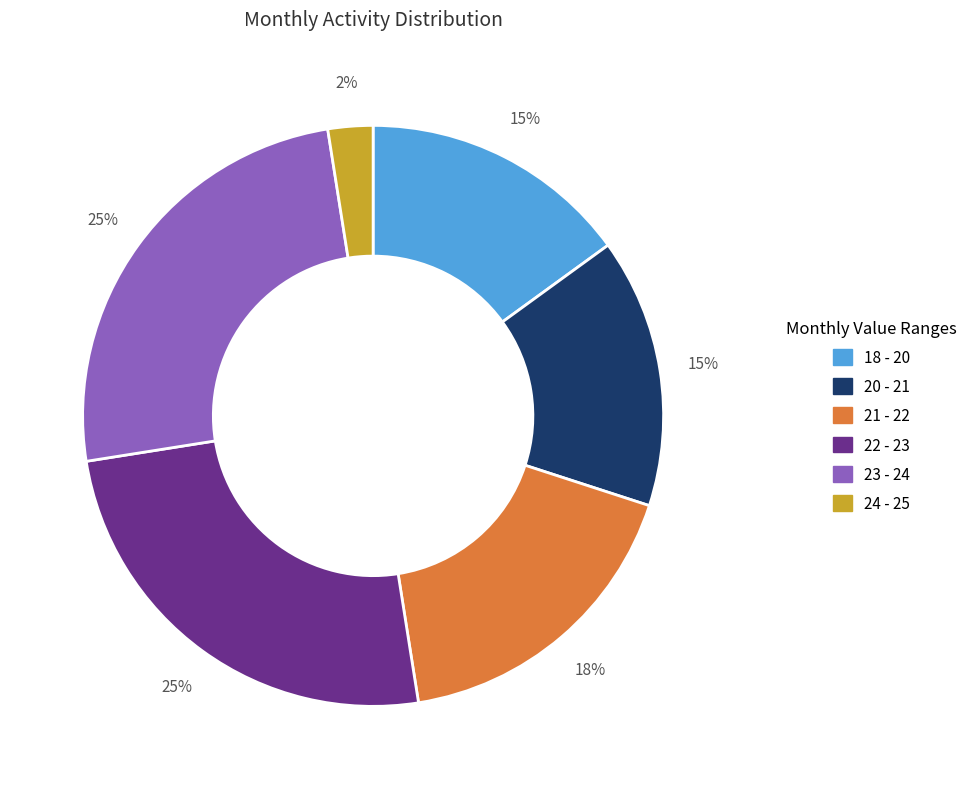

How many slices are in this pie chart?

6